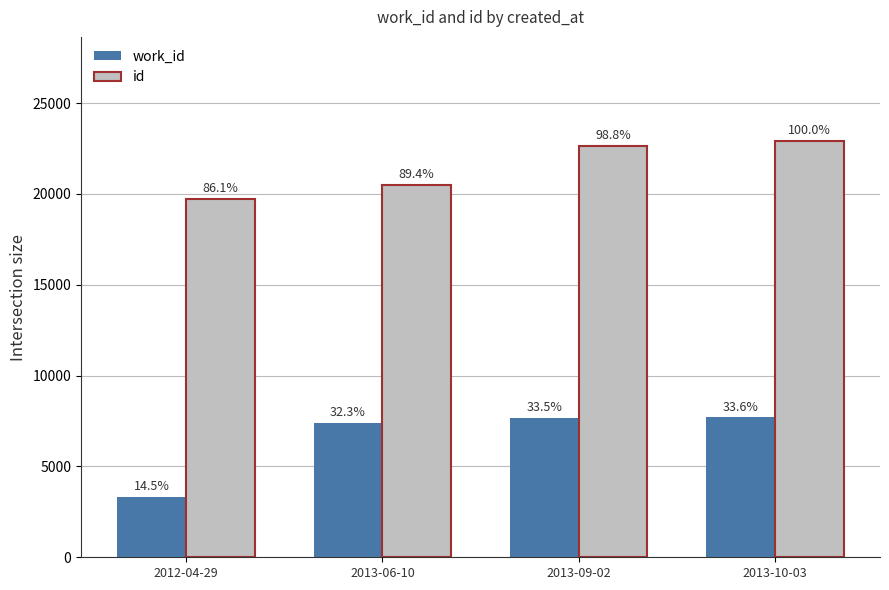

What is the total value across all series at 2013-10-03?

30610